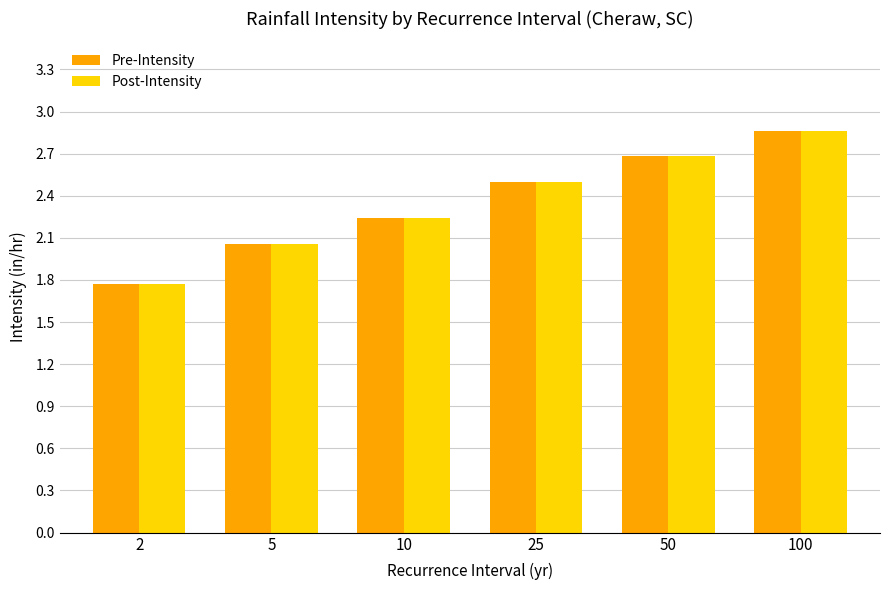

What is the total value across all series at 5?

4.1